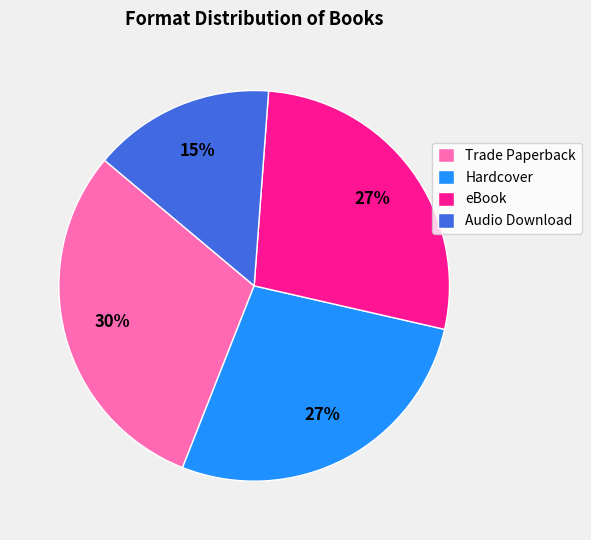

Is there any slice that represents more than half of the pie?

No